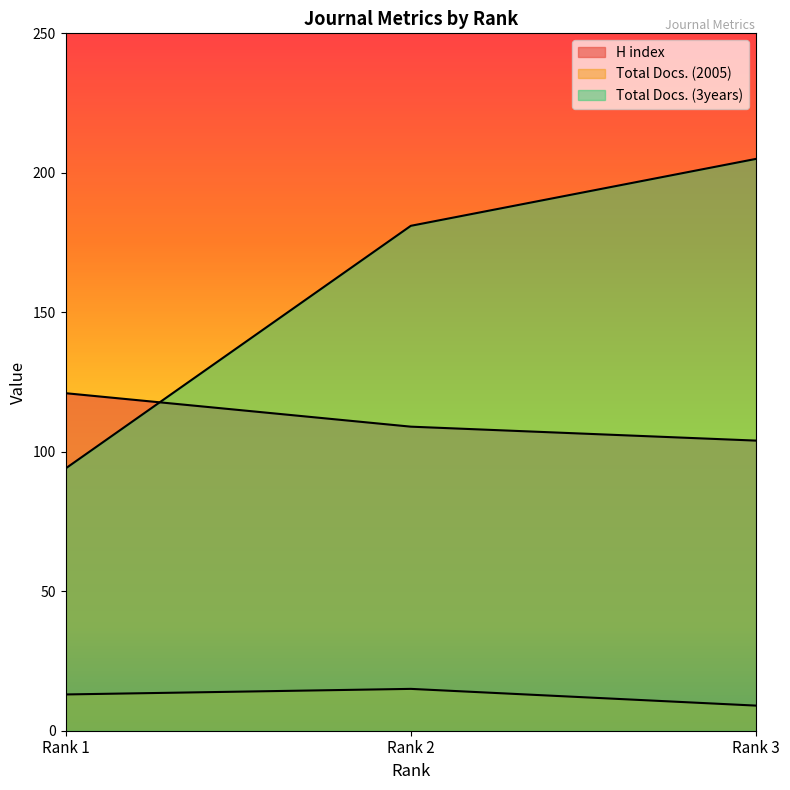

Is it true that Total Docs. (3years) equals 181 at Rank 2?

True